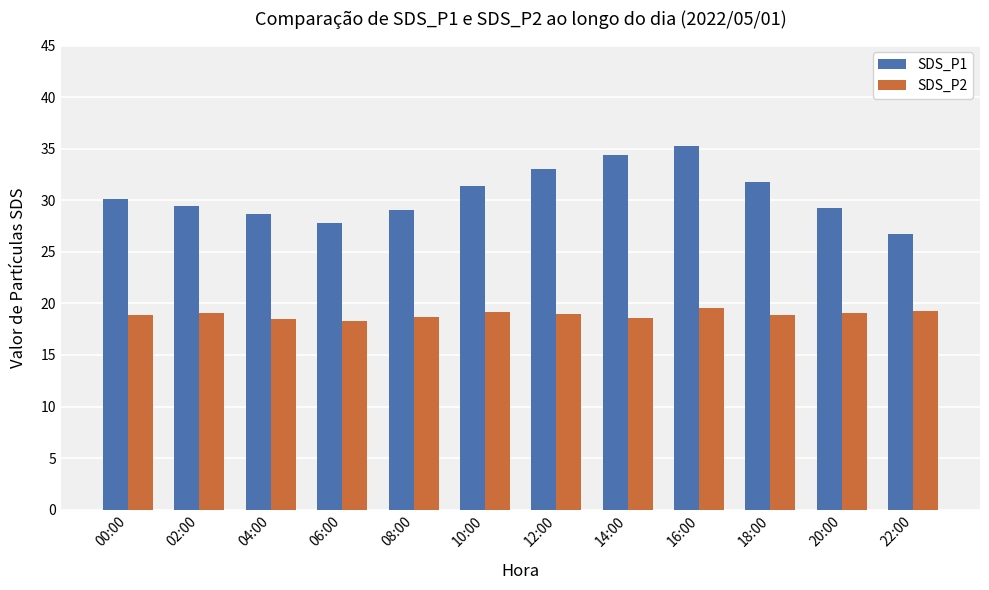

What is the value of the SDS_P1 bar at the 9th from the left?

35.2